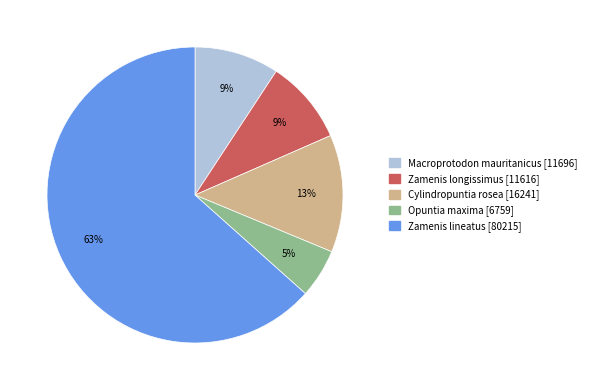

Is there any slice that represents more than half of the pie?

Yes